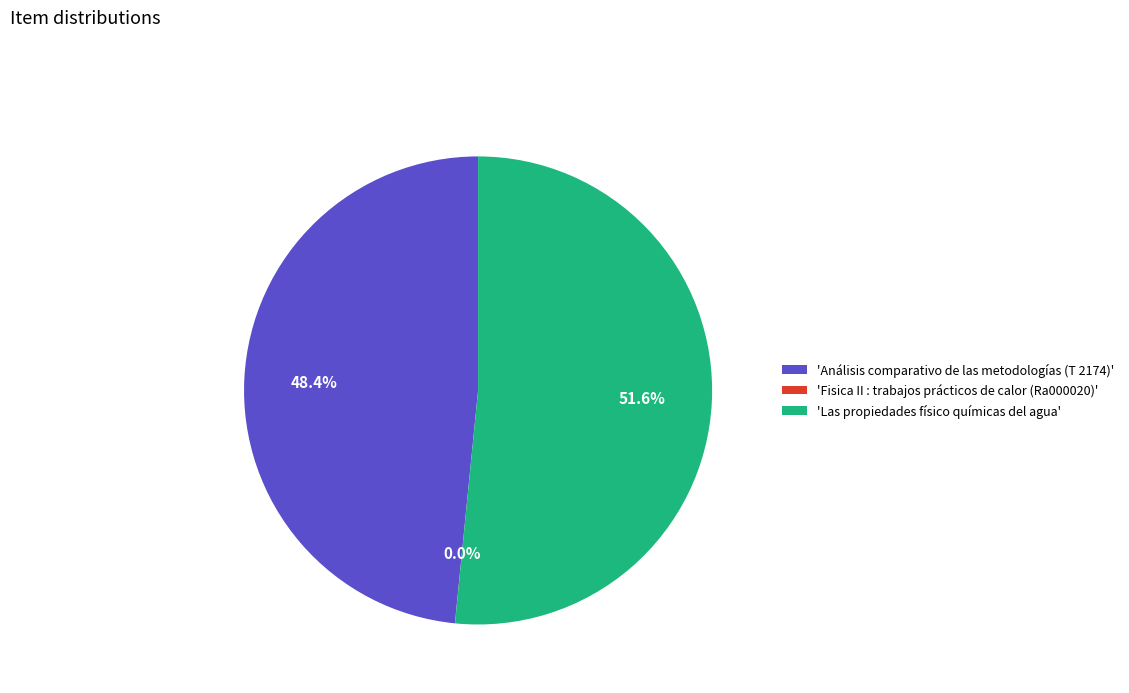

Does 'Las propiedades físico químicas del agua' account for over 50% of the chart?

Yes